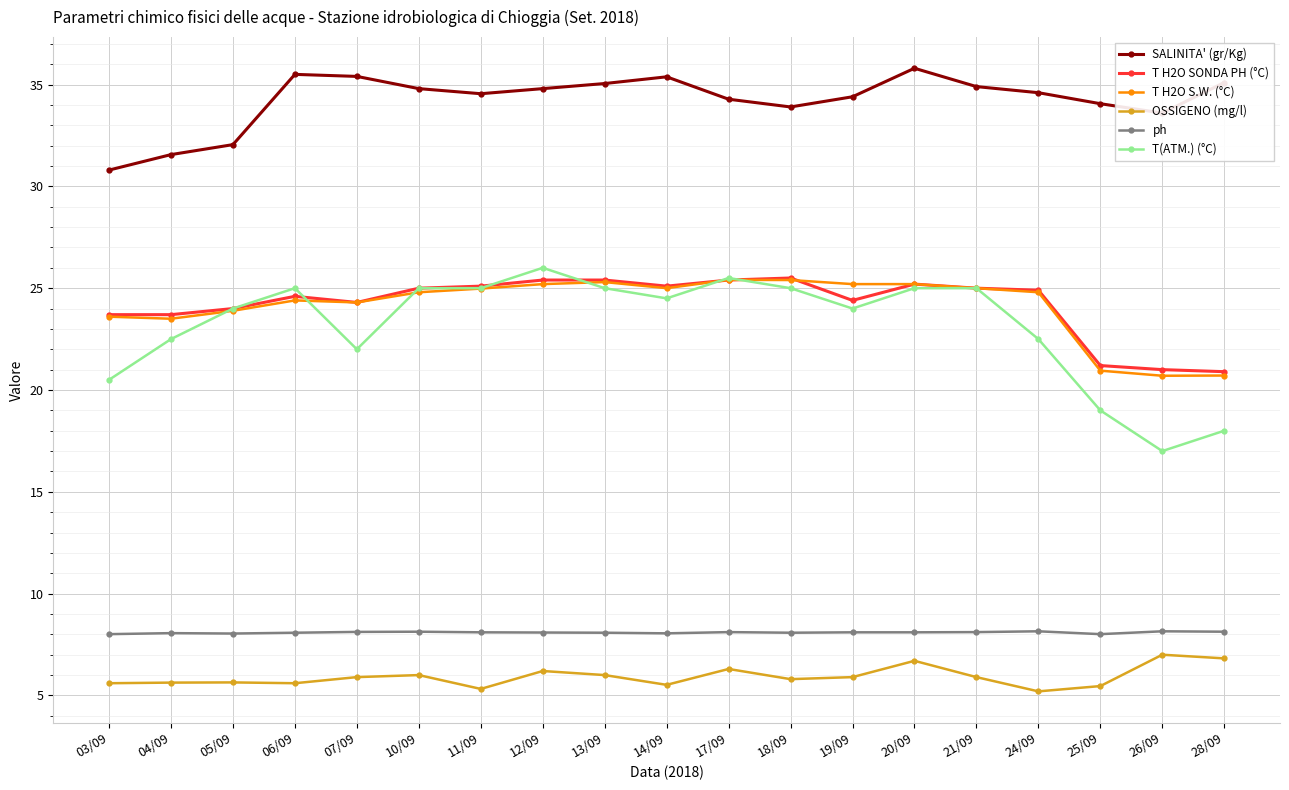

What is the label of the 18th point from the left?

26/09